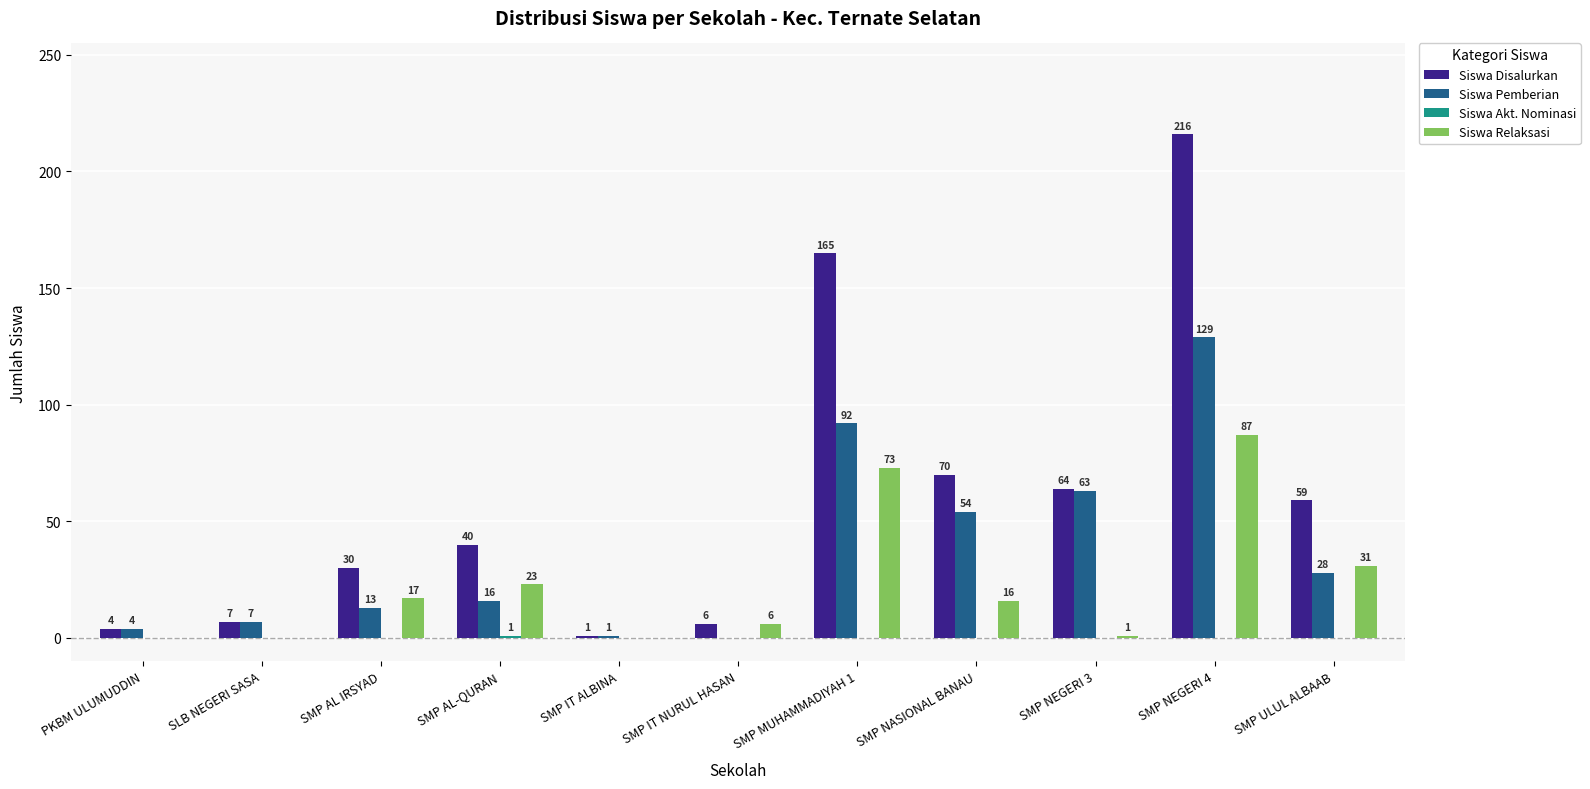

How many series are shown in this chart?

4